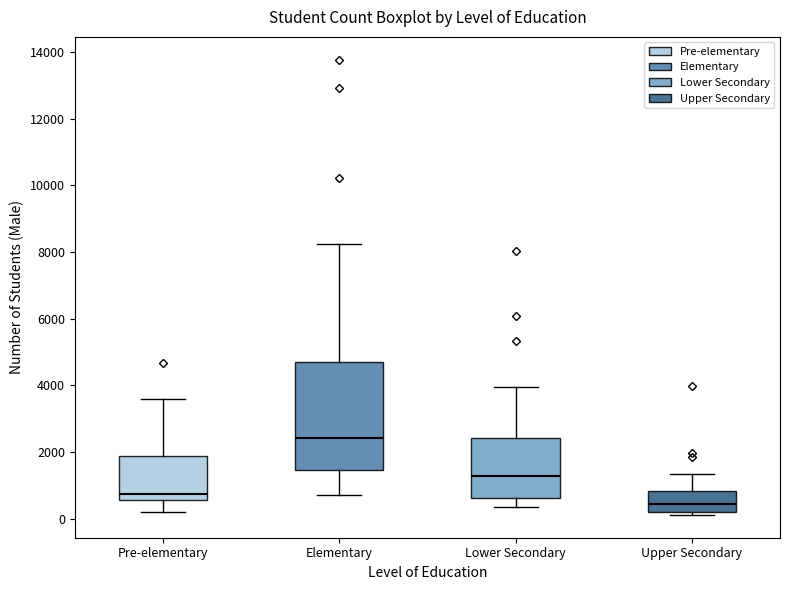

Comparing the boxes themselves (not the whiskers), which one is the tallest?

Elementary